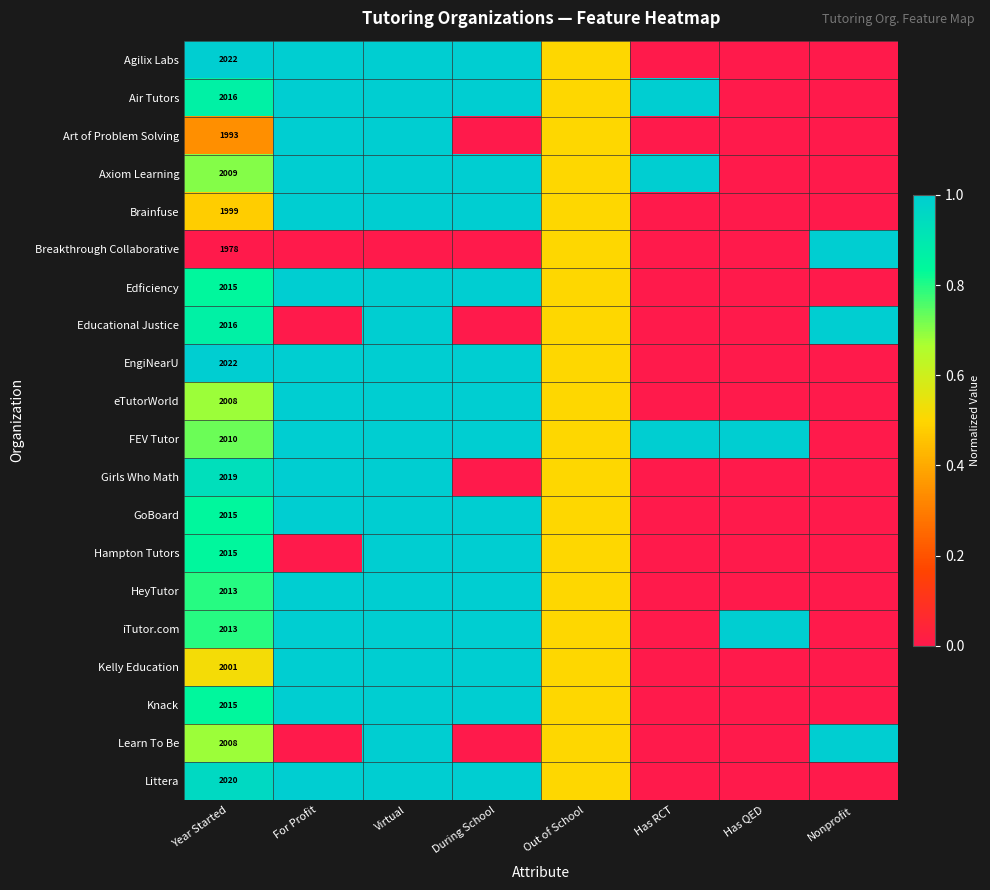

What is the difference between the Learn To Be values at Out of School and Virtual?

0.5